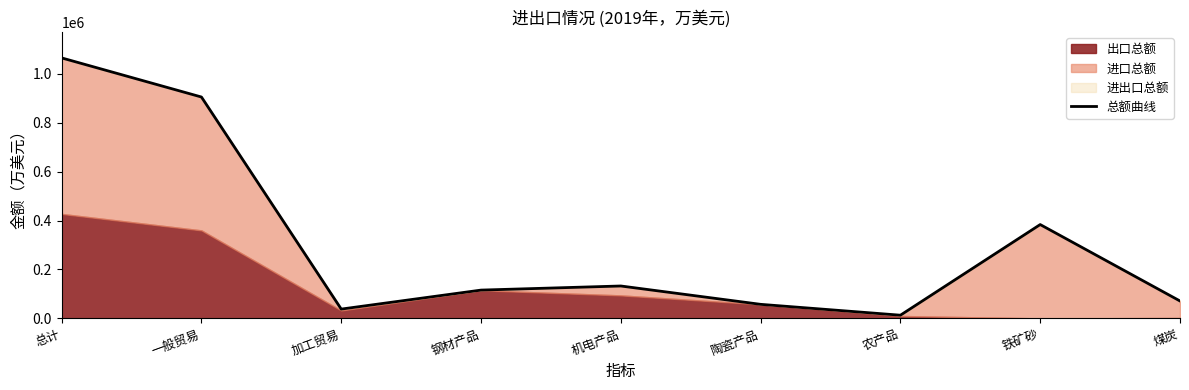

Where is the data nearest to the value 538931?

铁矿砂